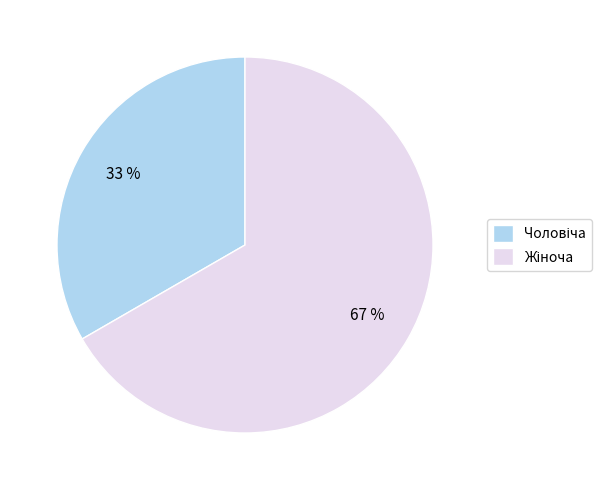

Is there a majority slice in this chart?

Yes